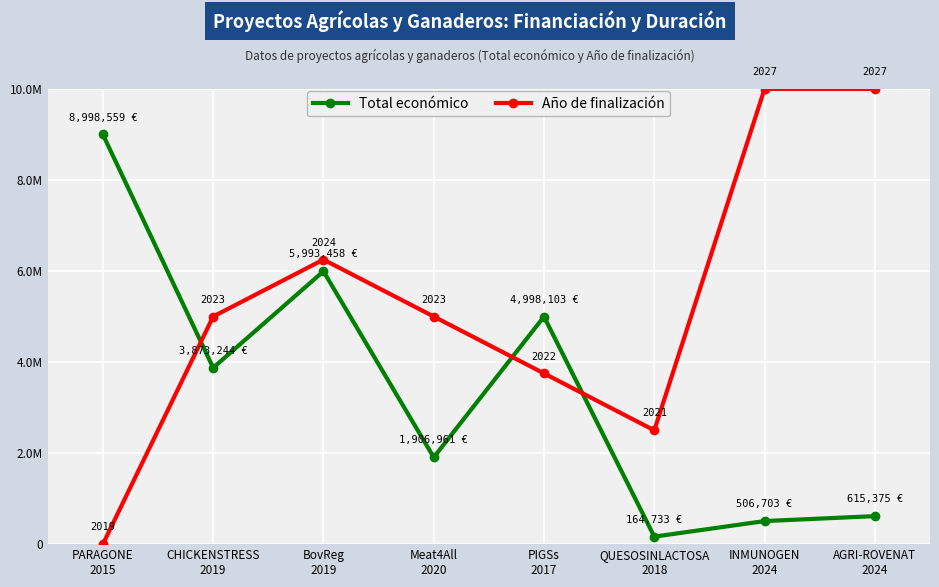

What are all the series names shown in the legend?

Total económico, Año de finalización